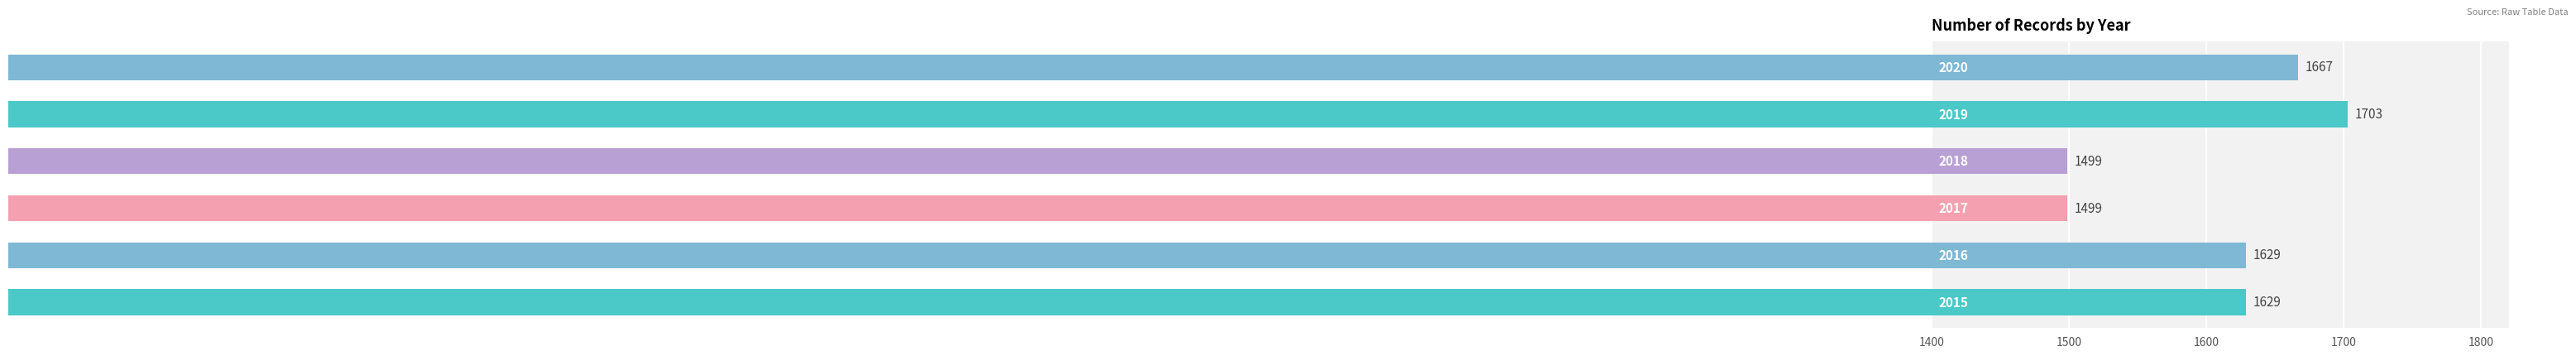

What is the sum of all values?

9626